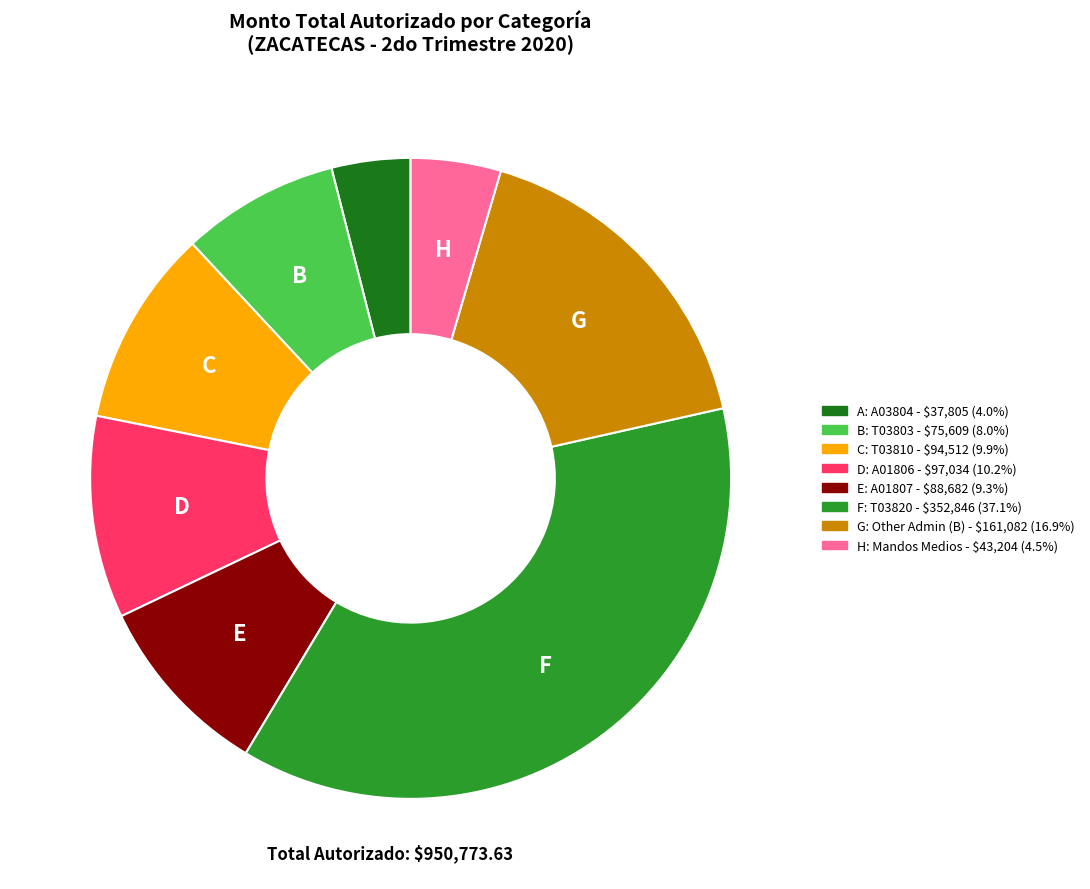

Is there any slice that represents more than half of the pie?

No